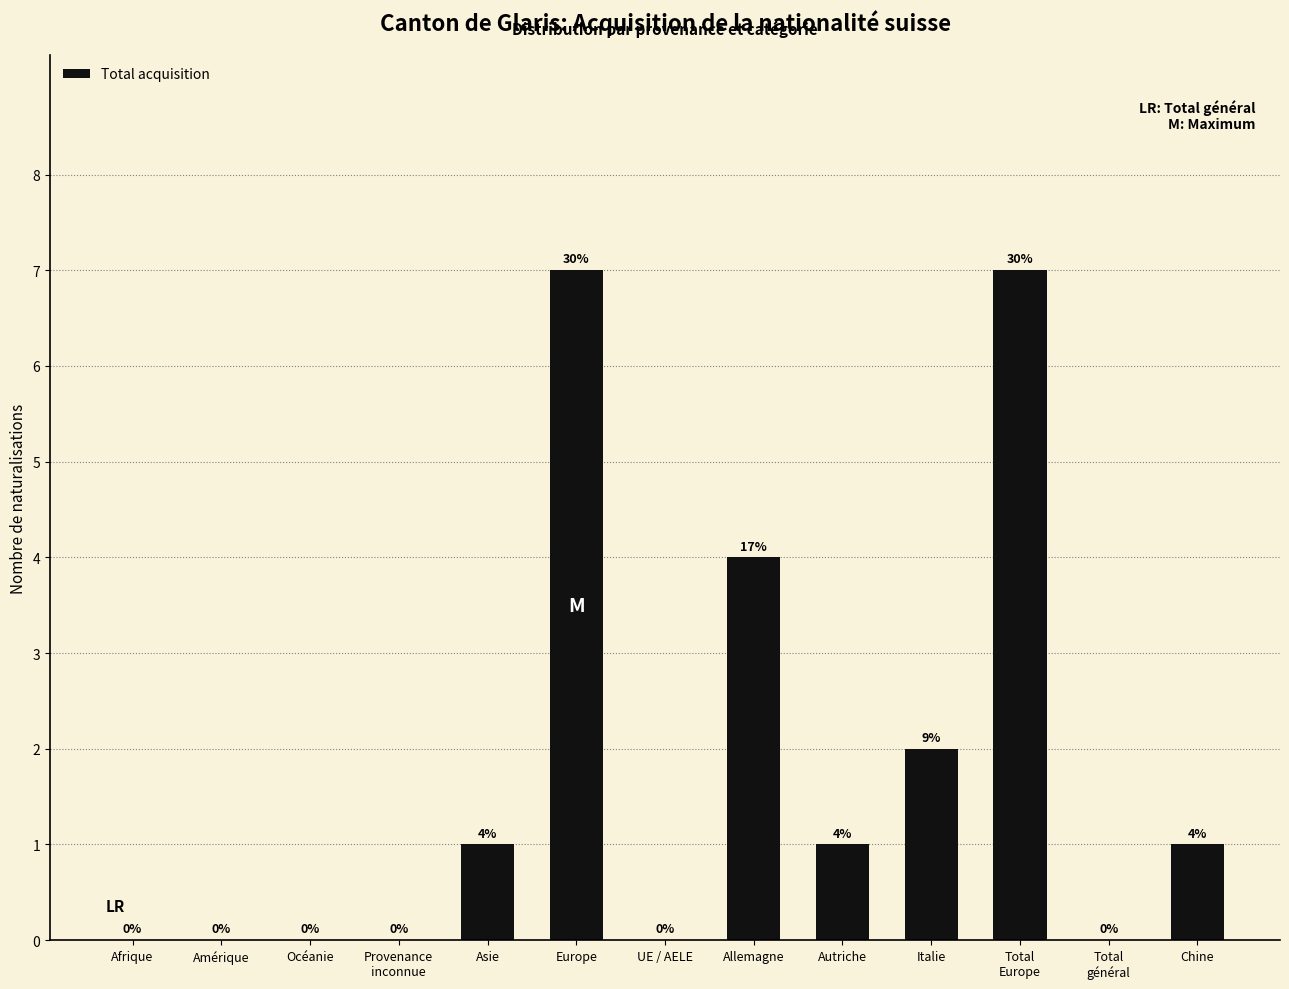

True or false: the data shows 7 at Europe.

True